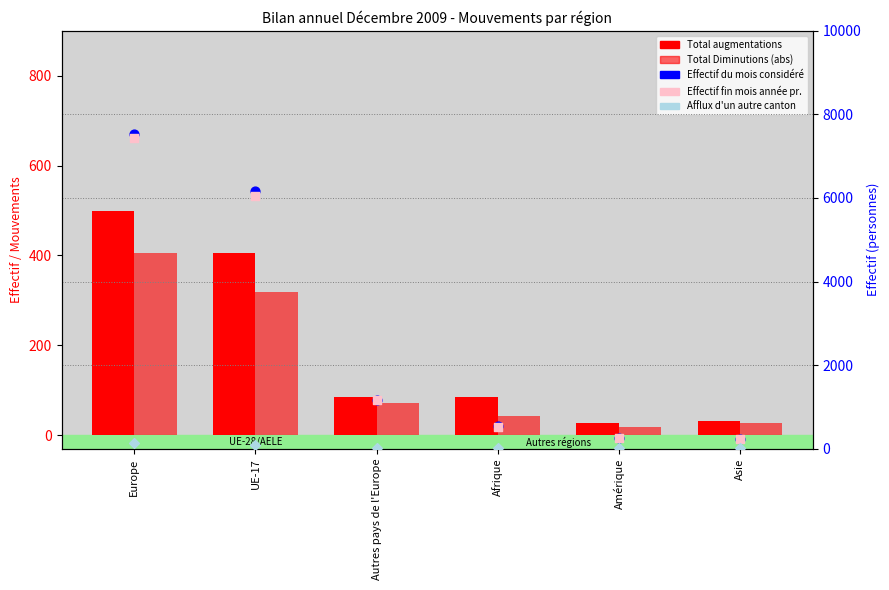

Which series reaches the maximum Y coordinate?

Effectif du mois considéré